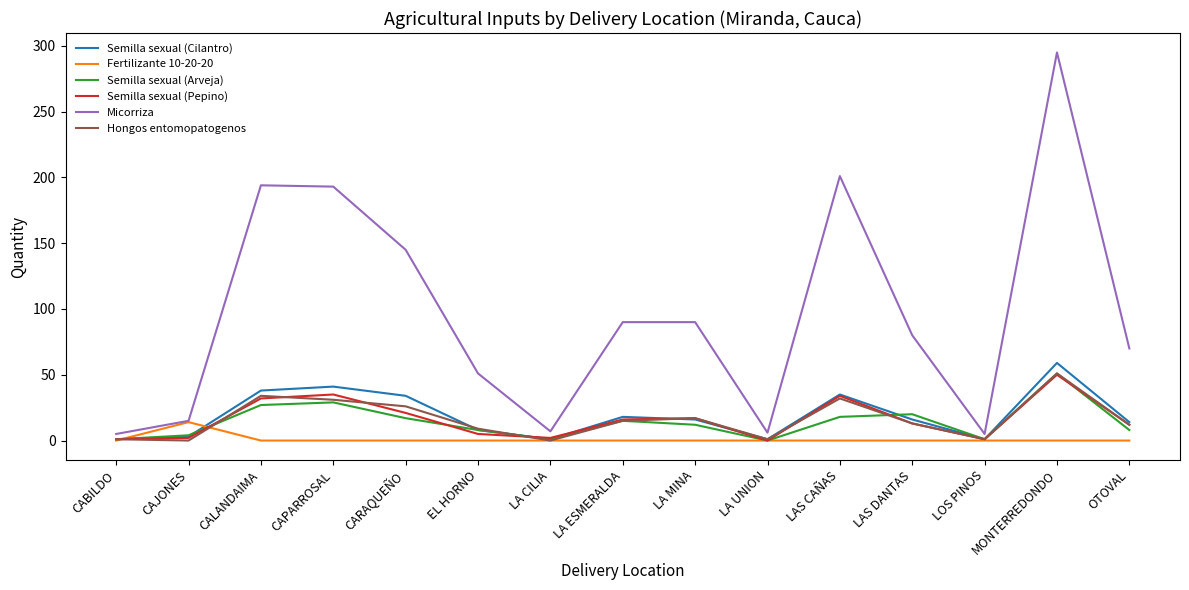

What is the total value across all series at LA CILIA?

11